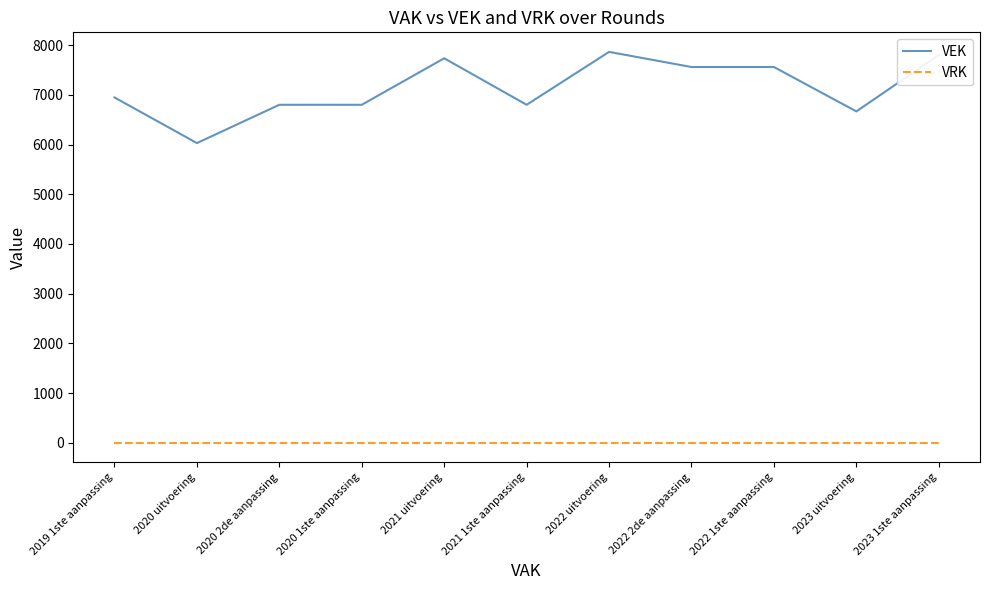

Rank the series by their maximum value, from highest to lowest.

VEK, VRK